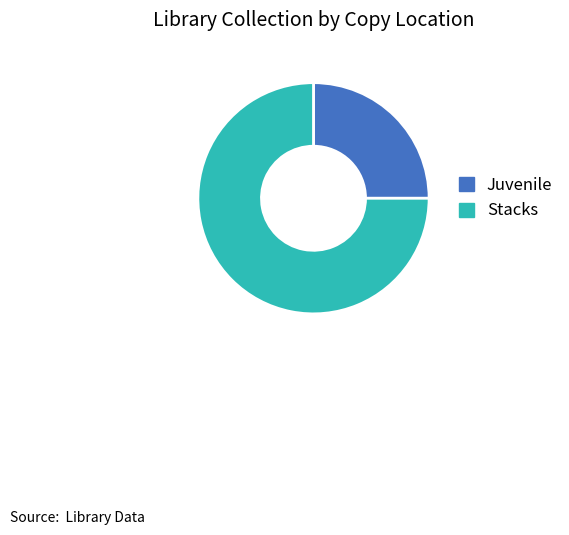

The Stacks slice represents 87% of the pie. True or false?

False